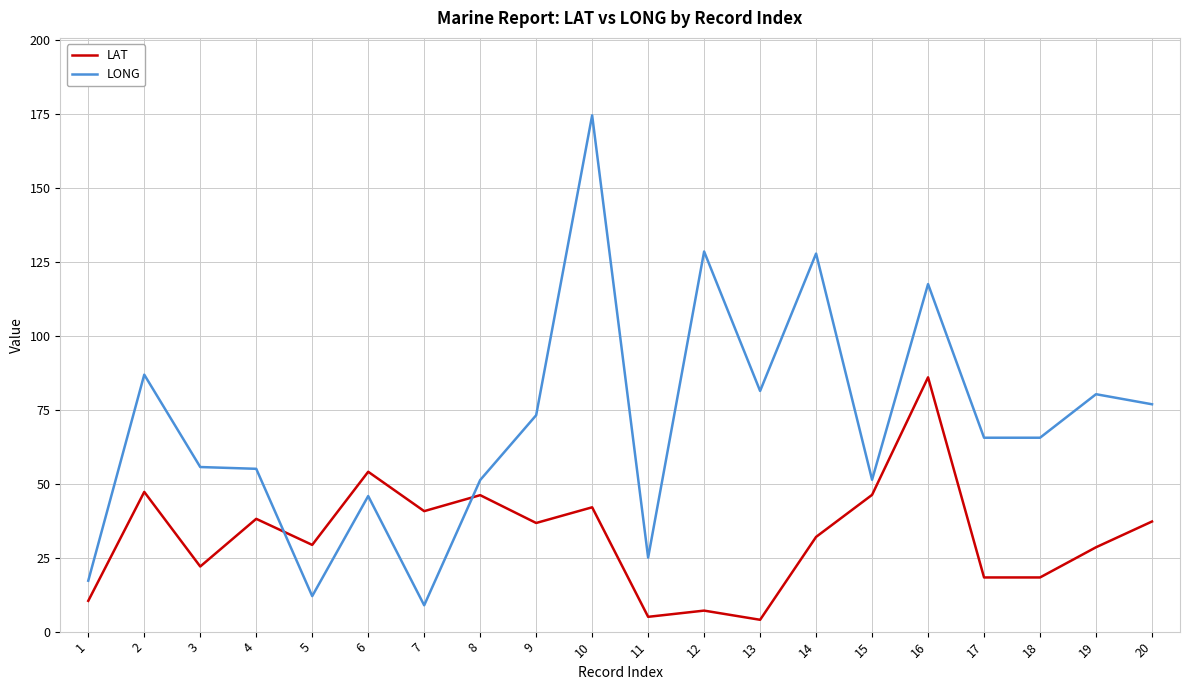

Which series has the largest total across all categories?

LONG